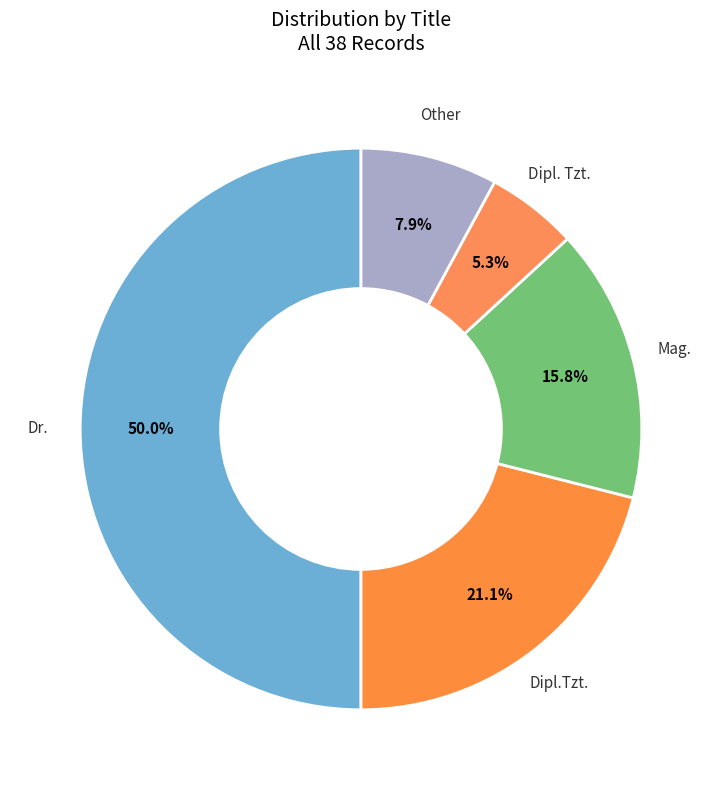

What is the ratio of the value at Dr. to the value at Other?

6.3